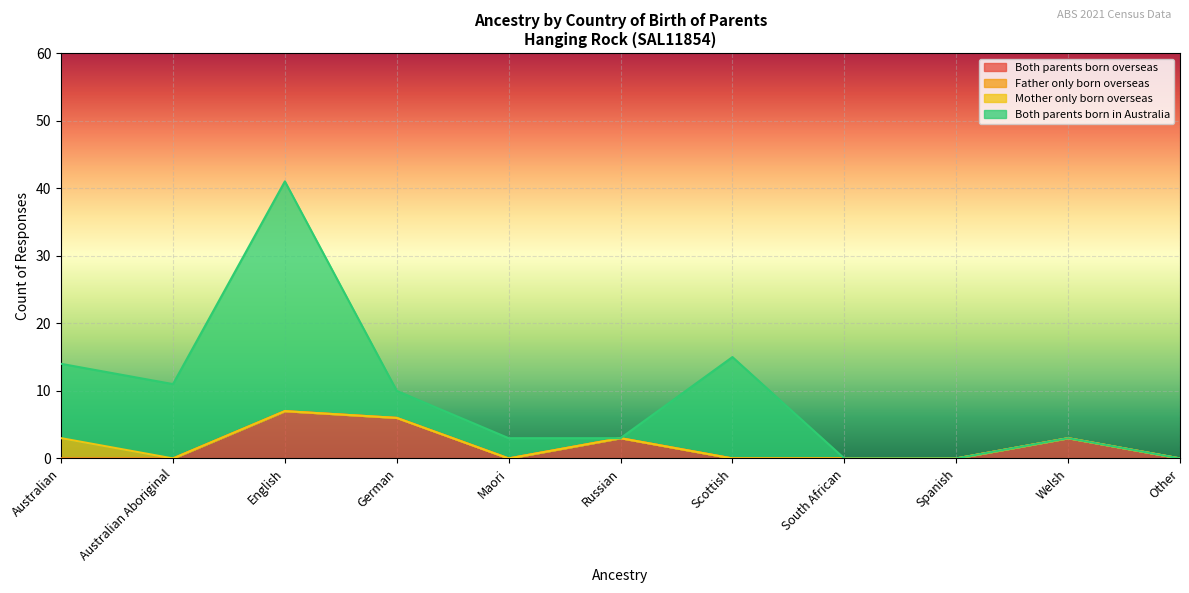

True or false: Both parents born overseas has a value of 0 at Scottish.

True